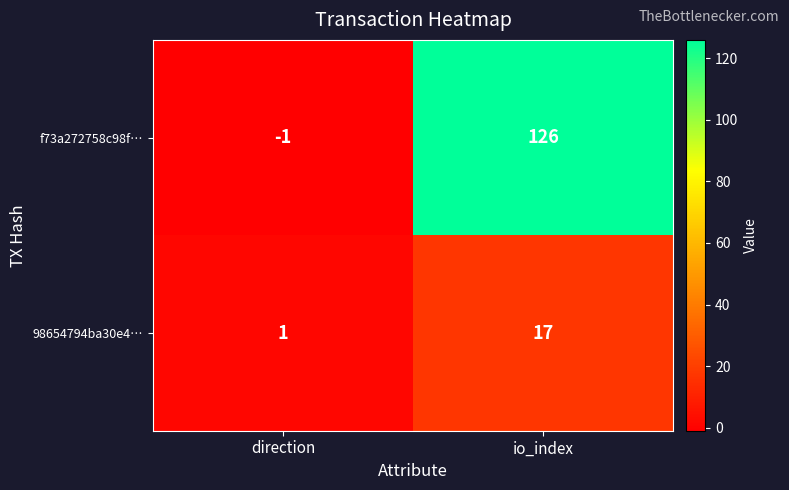

What is the difference between the f73a272758c98f… values at io_index and direction?

127